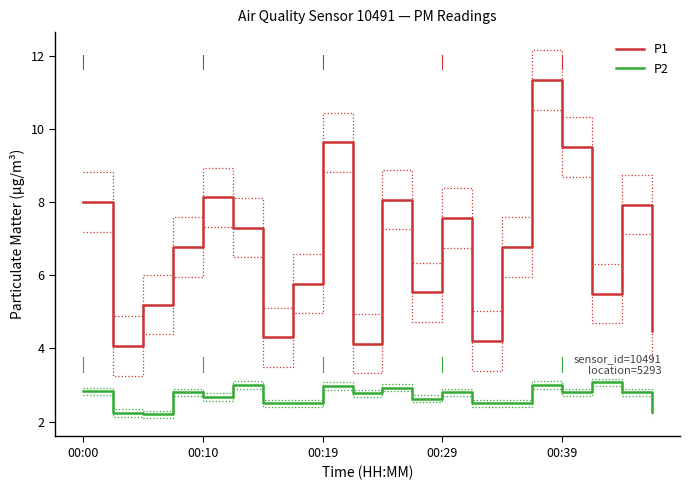

What are all the series names shown in the legend?

P1, P2